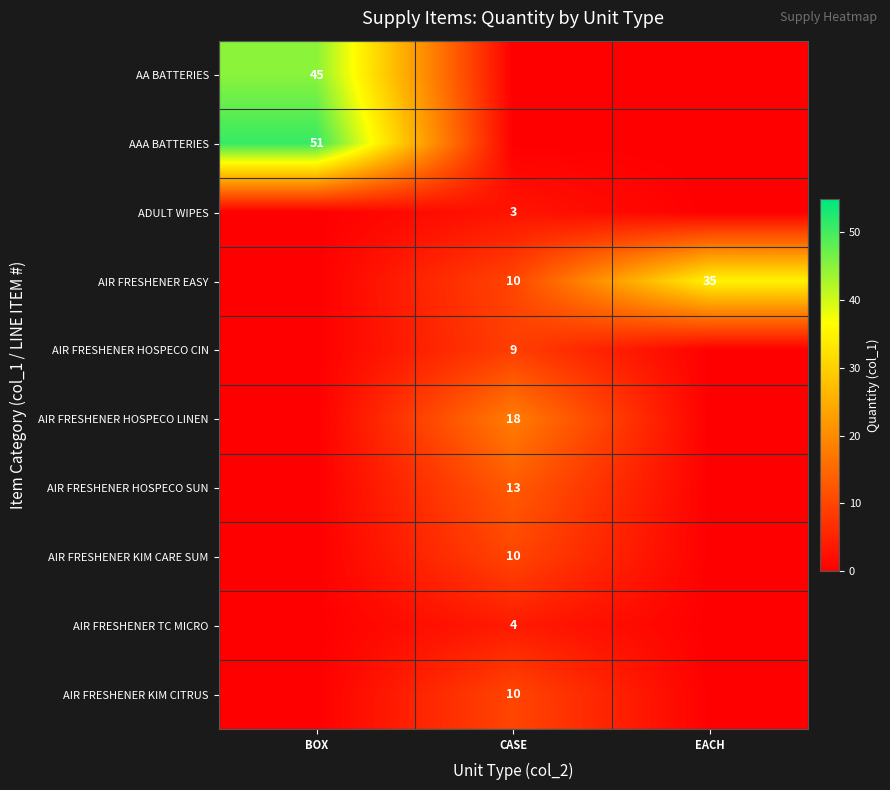

The value of AIR FRESHENER KIM CITRUS at CASE is 16. True or false?

False